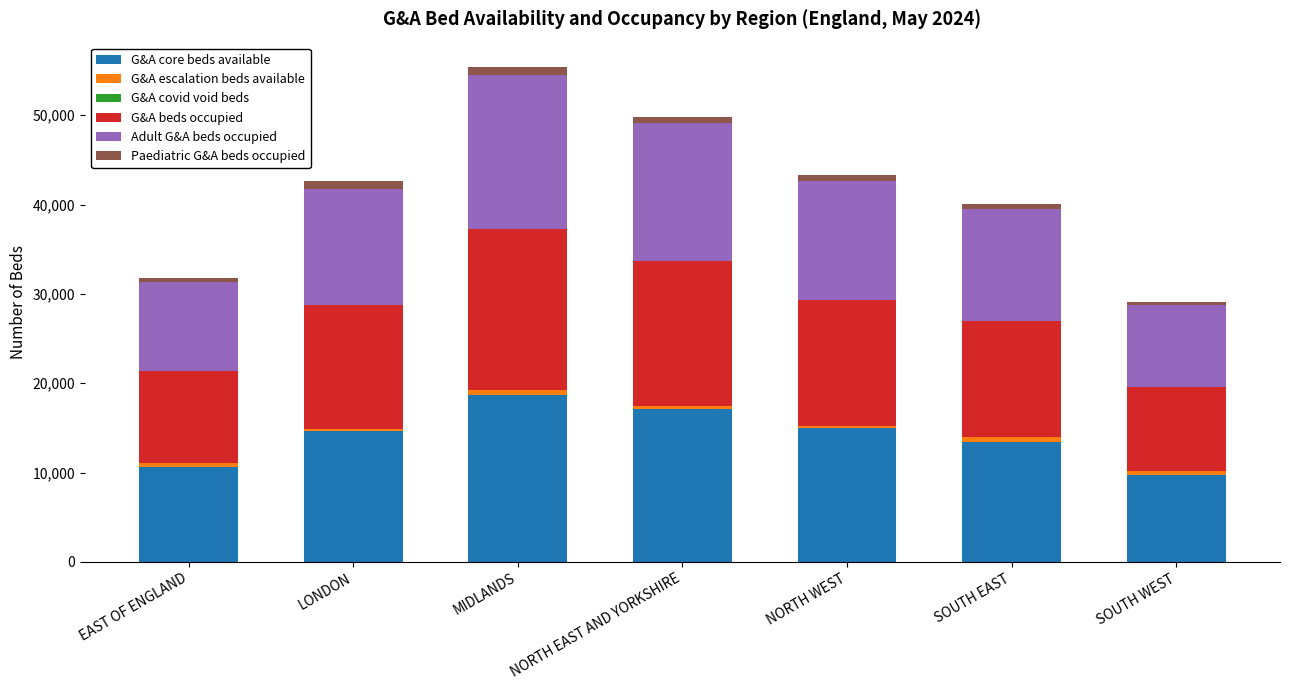

Is it true that G&A core beds available equals 10014 at NORTH EAST AND YORKSHIRE?

False